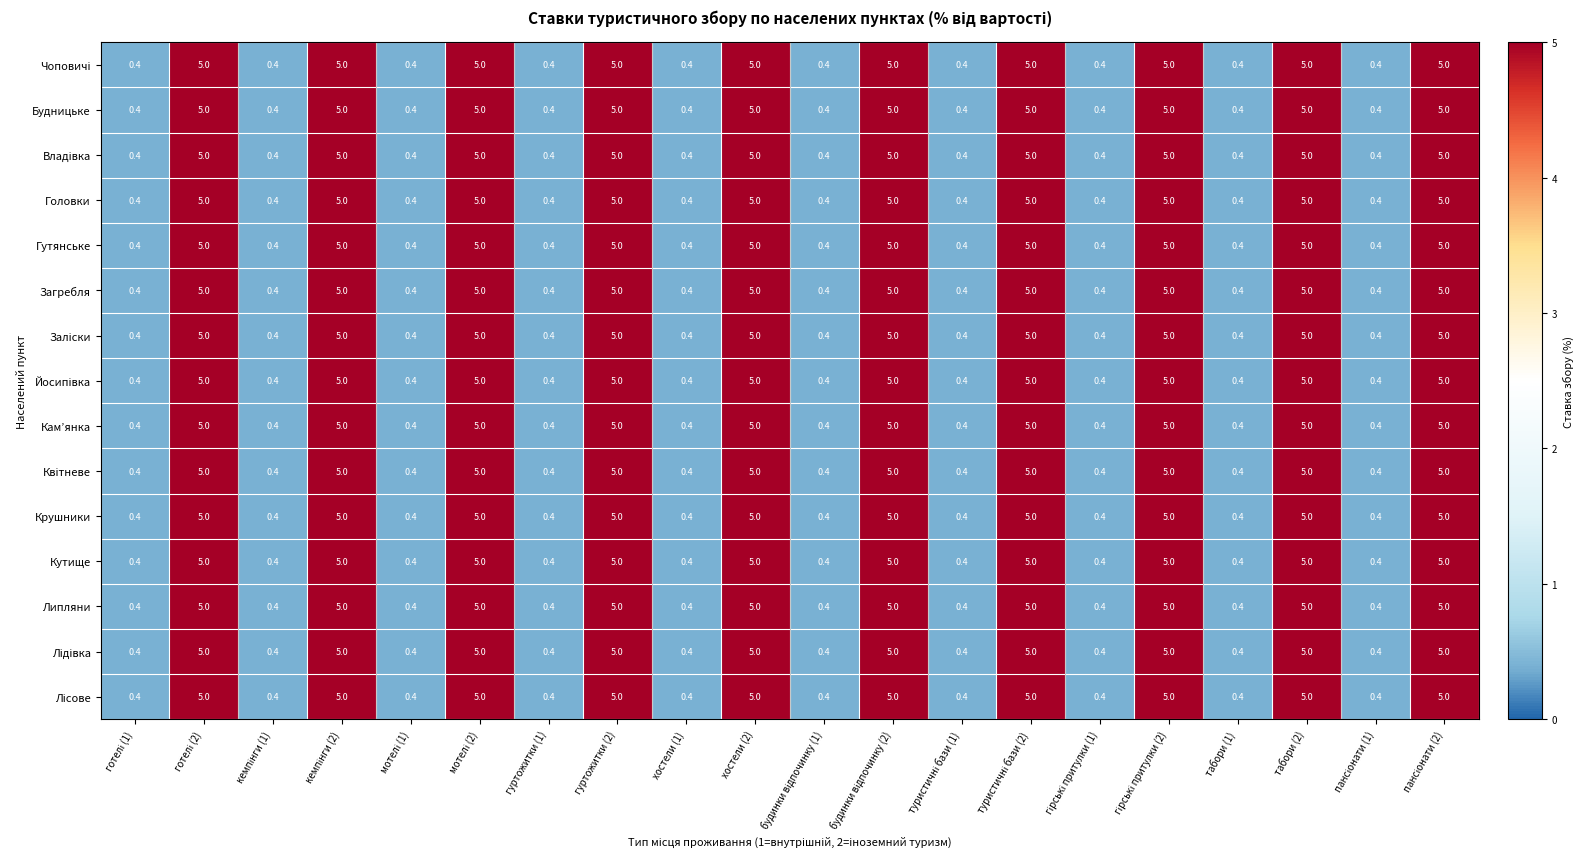

What is the maximum value shown in the chart?

5.0